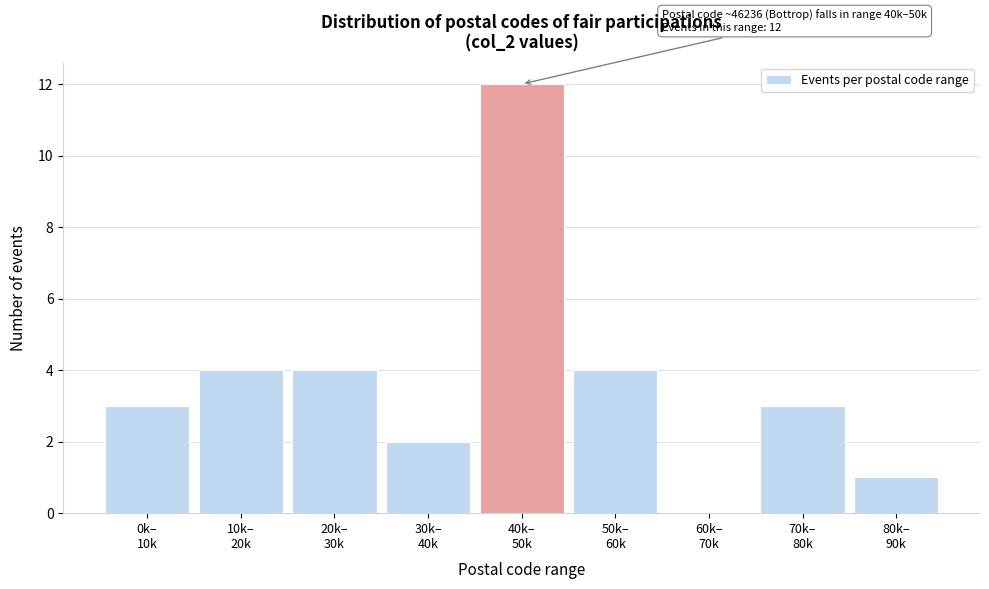

What is the greatest value displayed?

12